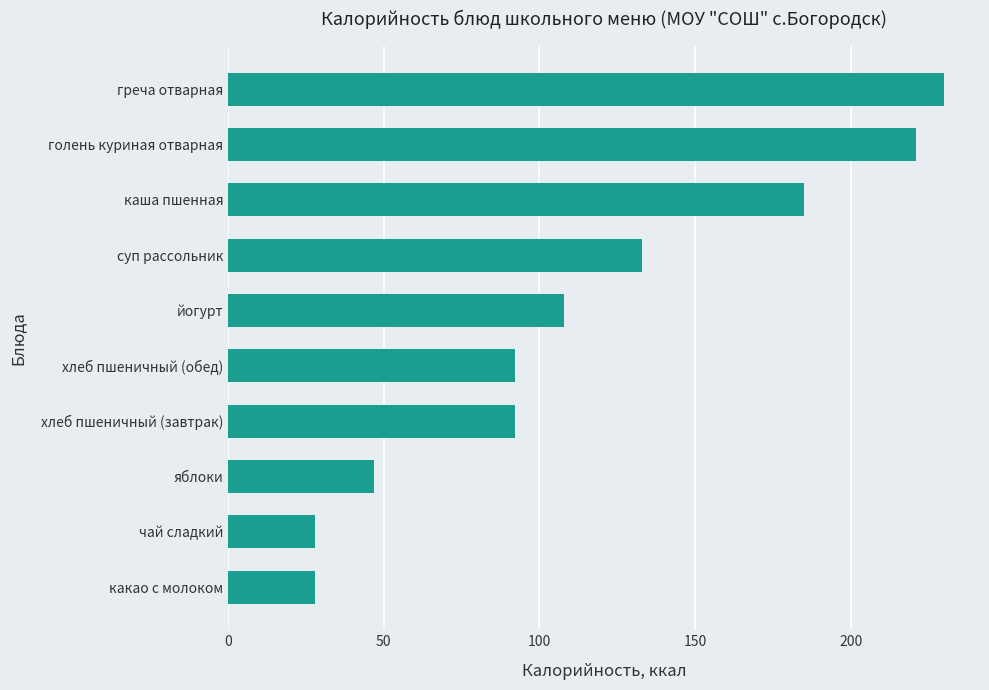

Which label corresponds to the largest value in the chart?

греча отварная